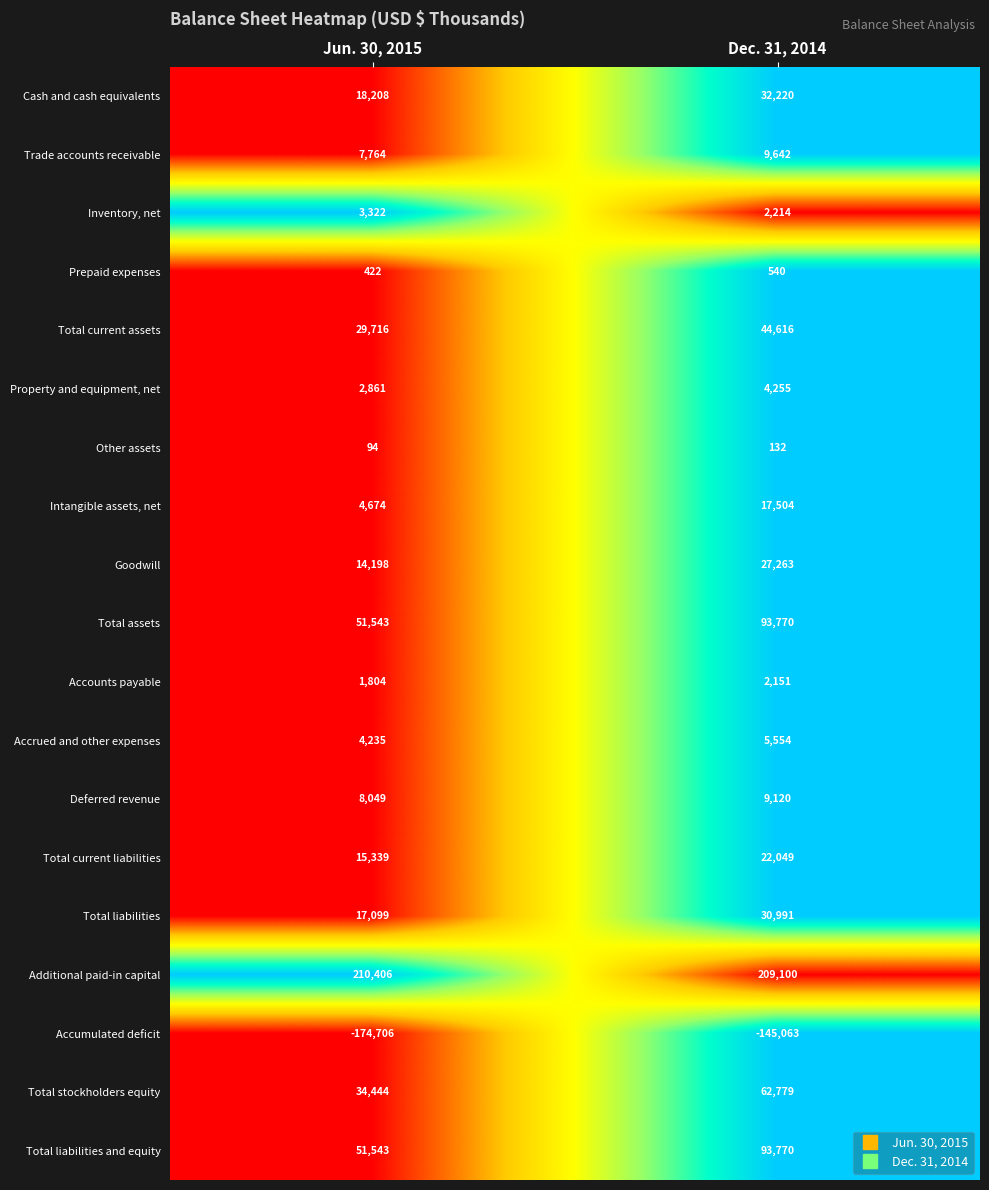

What is the difference between the highest and lowest values at Dec. 31, 2014?

354163